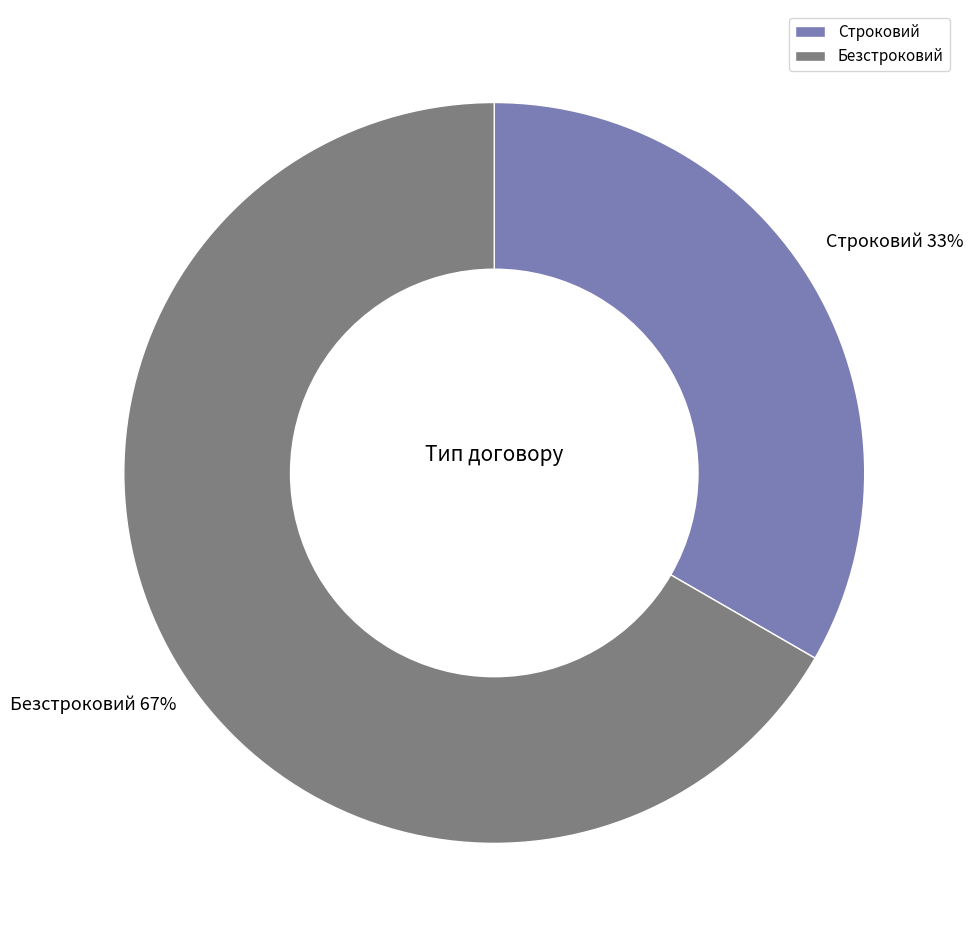

To the nearest percent, what portion does Безстроковий represent?

67%